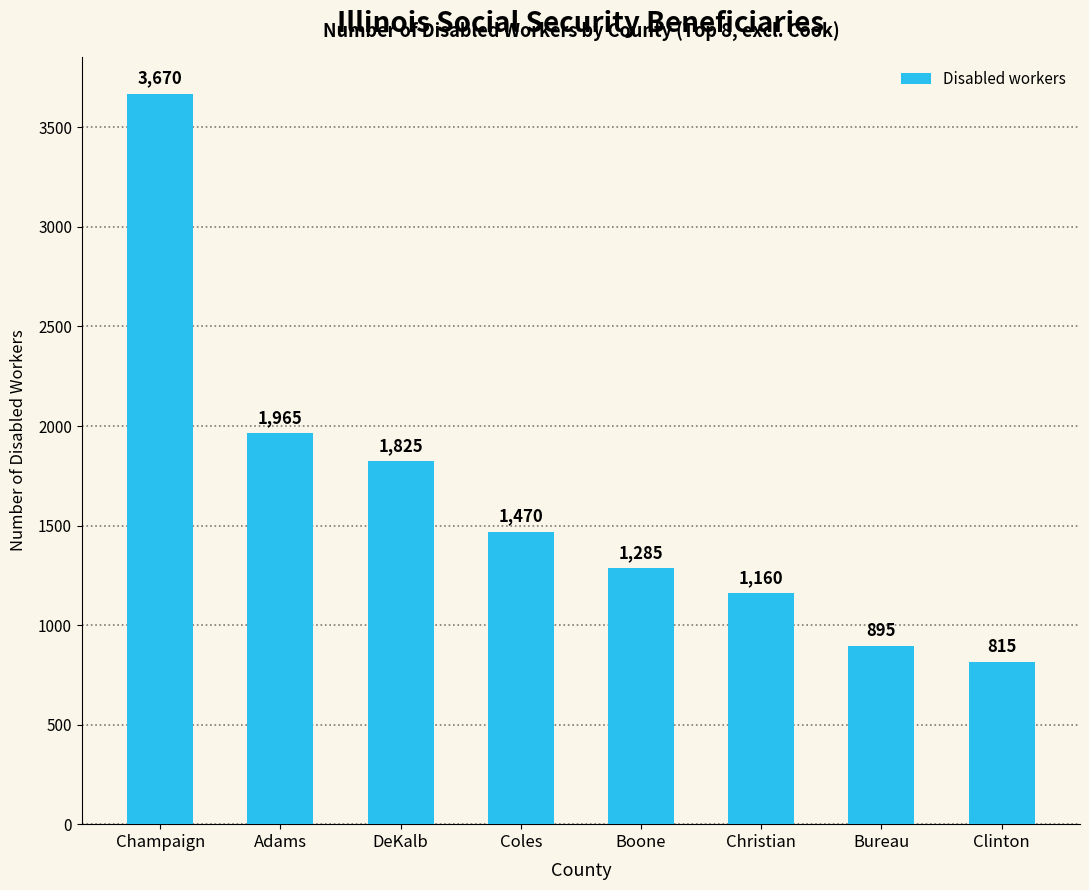

What is the sum of the values at Christian and Boone?

2445